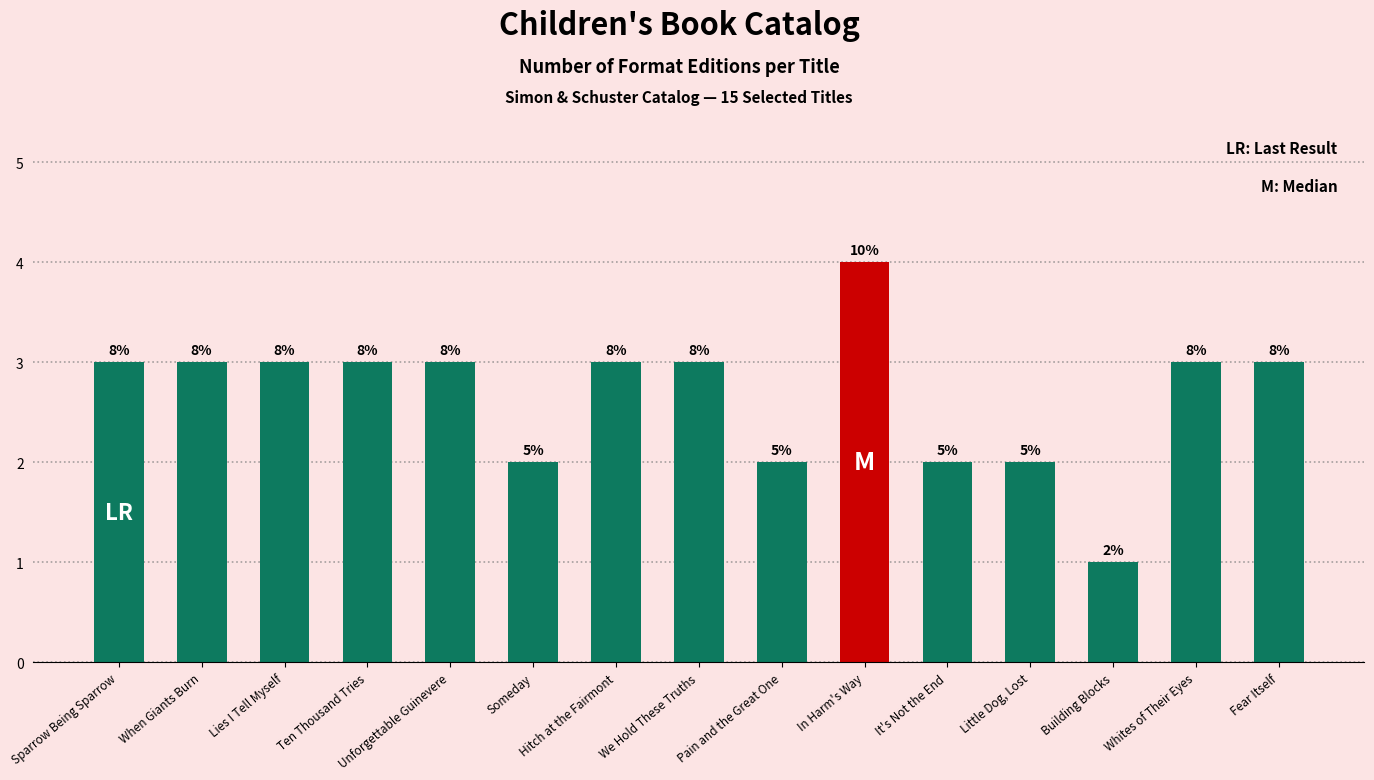

Are the bars horizontal?

No